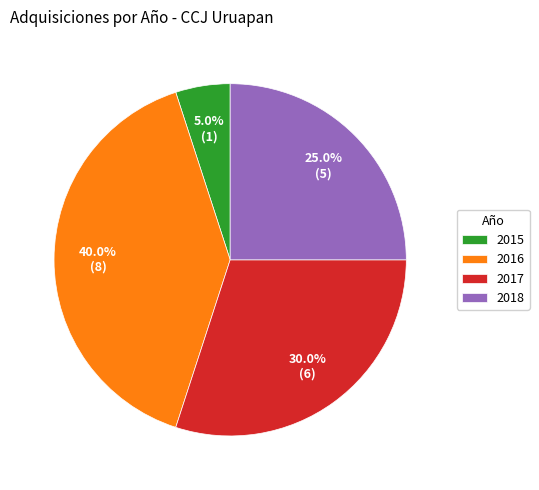

Which has a higher value, 2017 or 2015?

2017